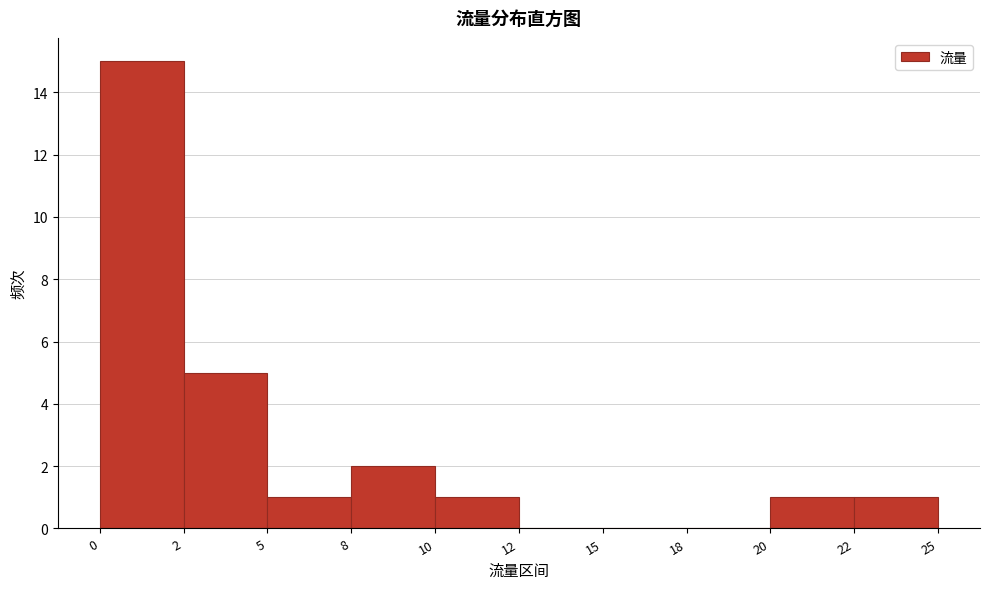

Reading left to right, extract all data points from this chart.

0=15	2=5	5=1	8=2	10=1	12=0	15=0	18=0	20=1	22=1